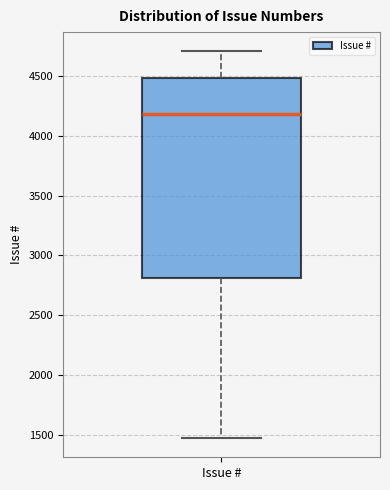

Where does the upper whisker of the box for Issue # end on the y-axis? The values are not printed on the chart, so give them approximately, as read against the axis.

4700